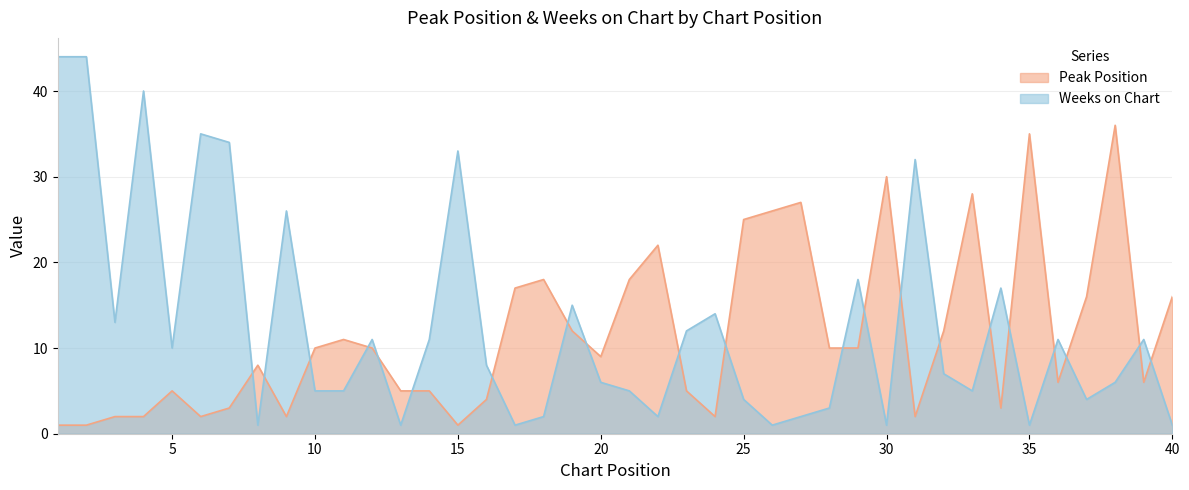

After their last crossing, which series has the higher values: Weeks on Chart or Peak Position?

Peak Position